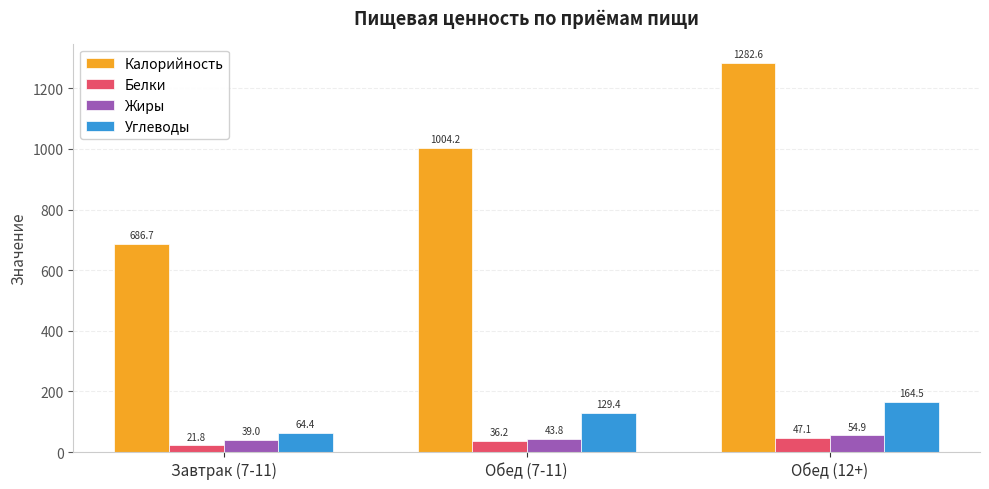

At how many categories does at least one series exceed 435?

3